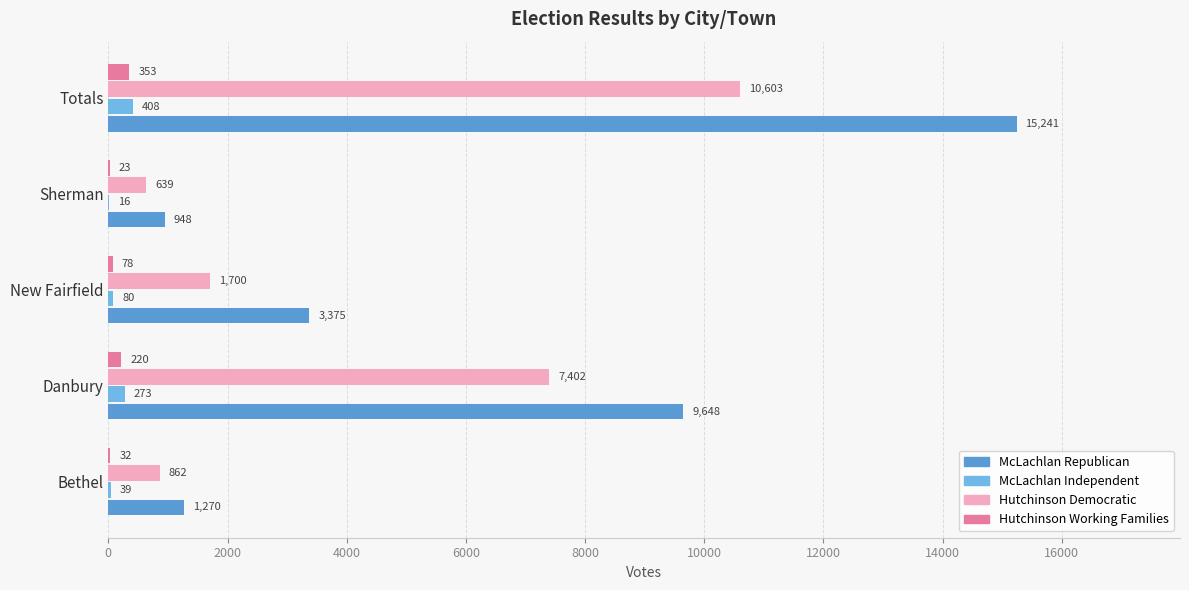

The value of Hutchinson Democratic at Totals is 10603. True or false?

True